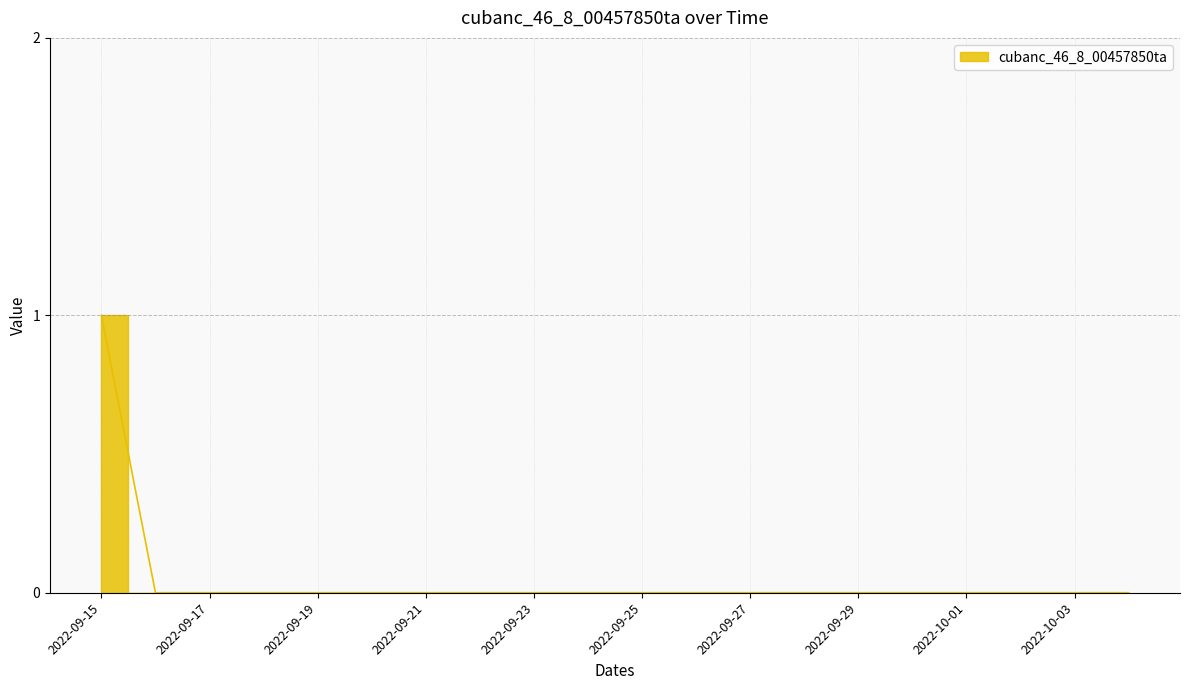

True or false: the data shows 0 at 2022-09-28.

False